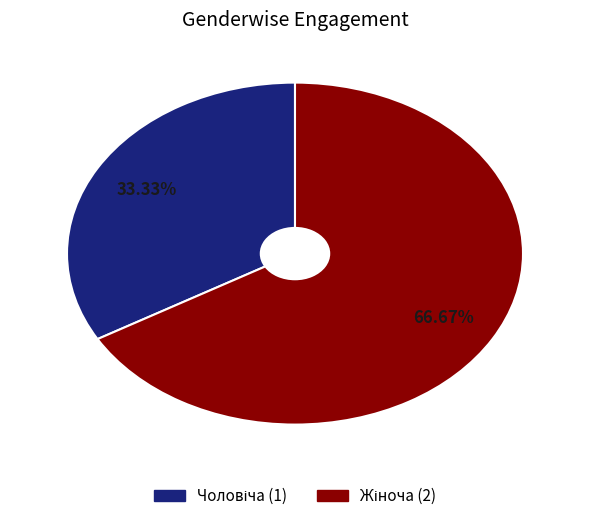

Is there a majority slice in this chart?

Yes